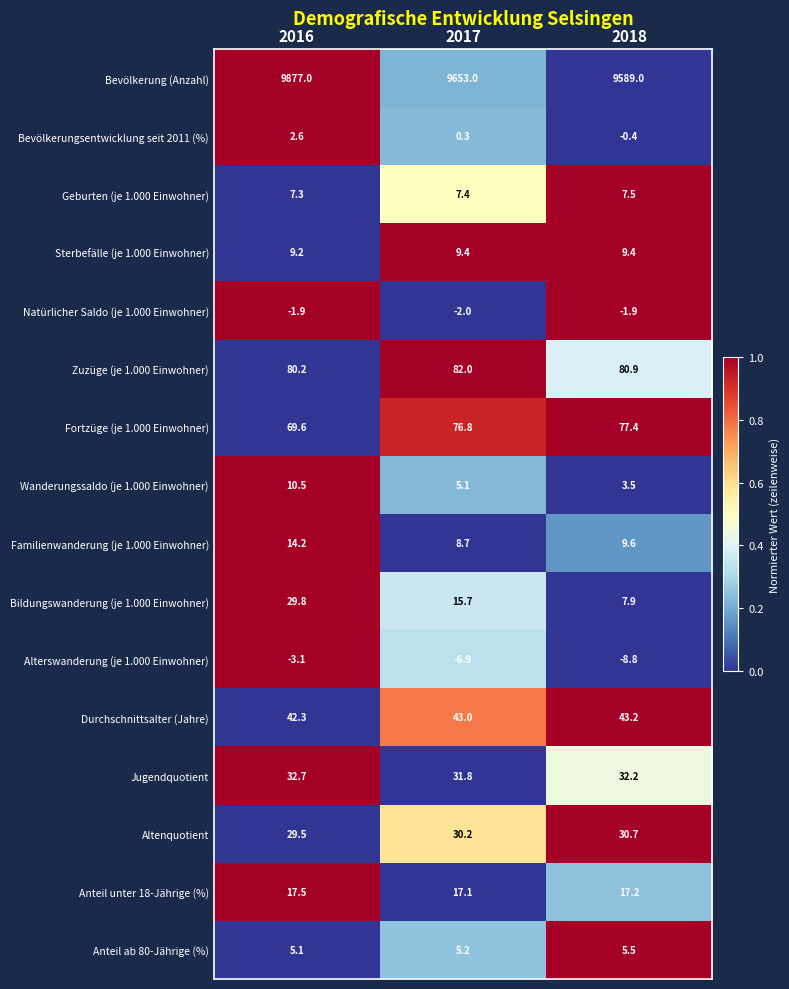

The value of Alterswanderung (je 1.000 Einwohner) at 2017 is -9.9. True or false?

False